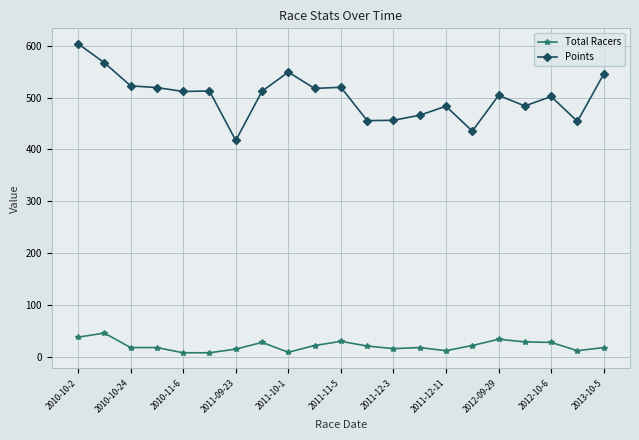

Which series has the largest range (max minus min)?

Points